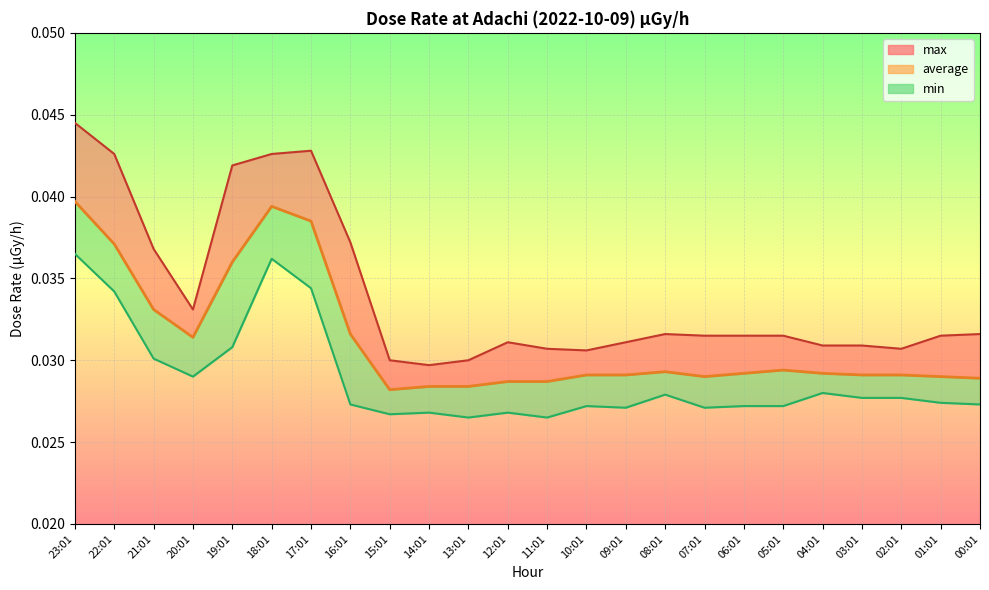

How many points are lower than both their immediate neighbors (excluding endpoints)?

3